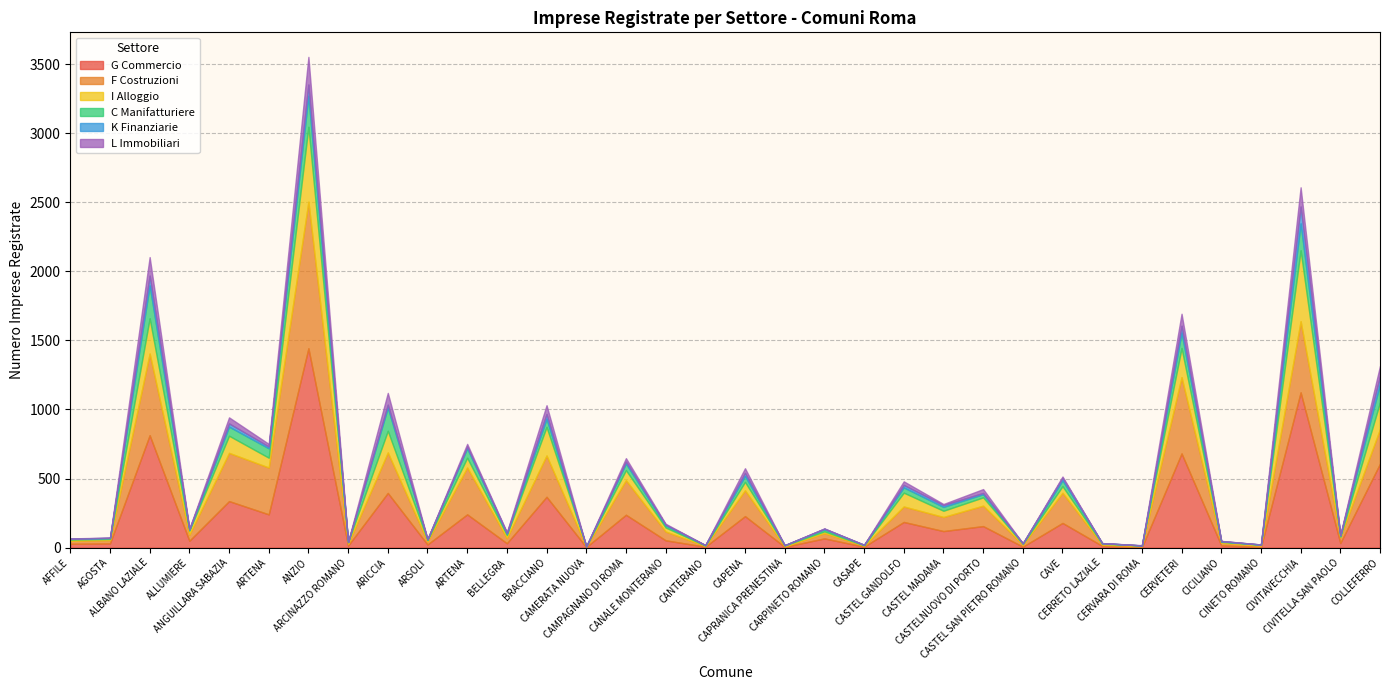

Does the chart display data point markers on the line(s)?

No